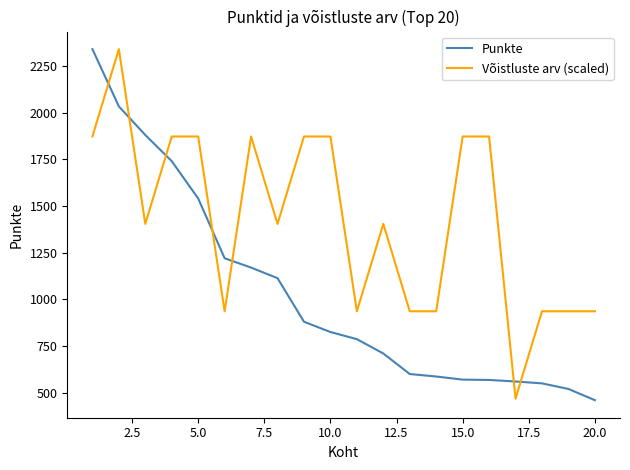

What is the minimum value shown in the chart?

460.0